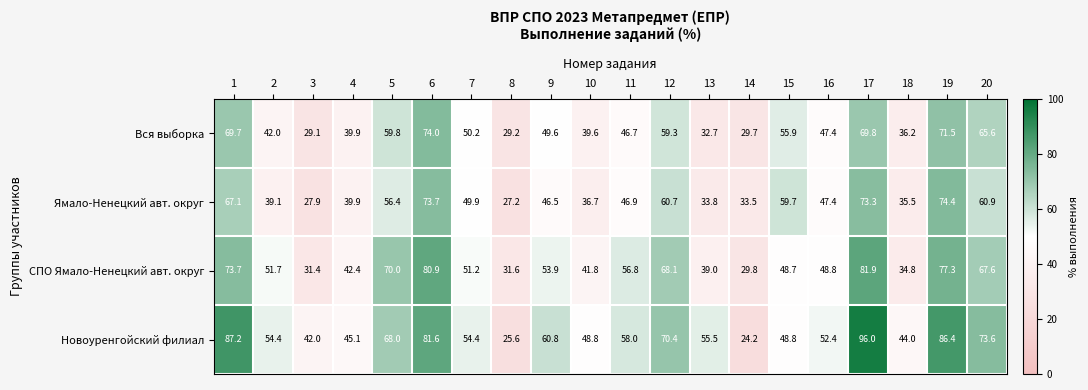

At which label is Новоуренгойский филиал closest to 60?

9